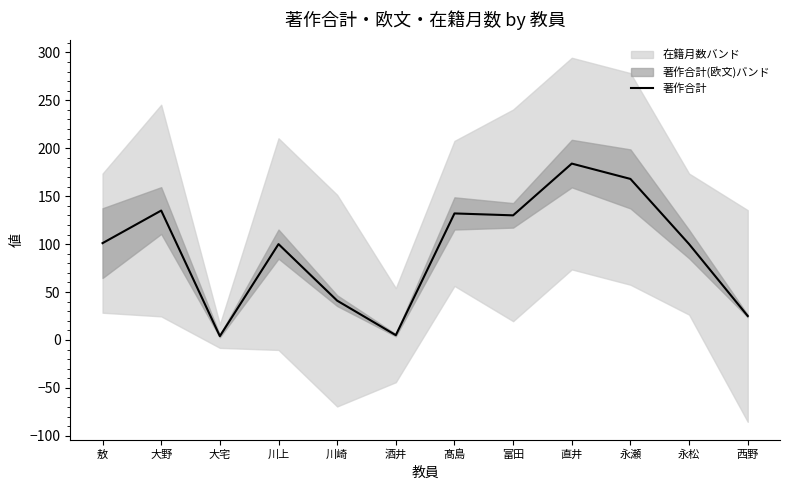

What is the sum of all values?

1125